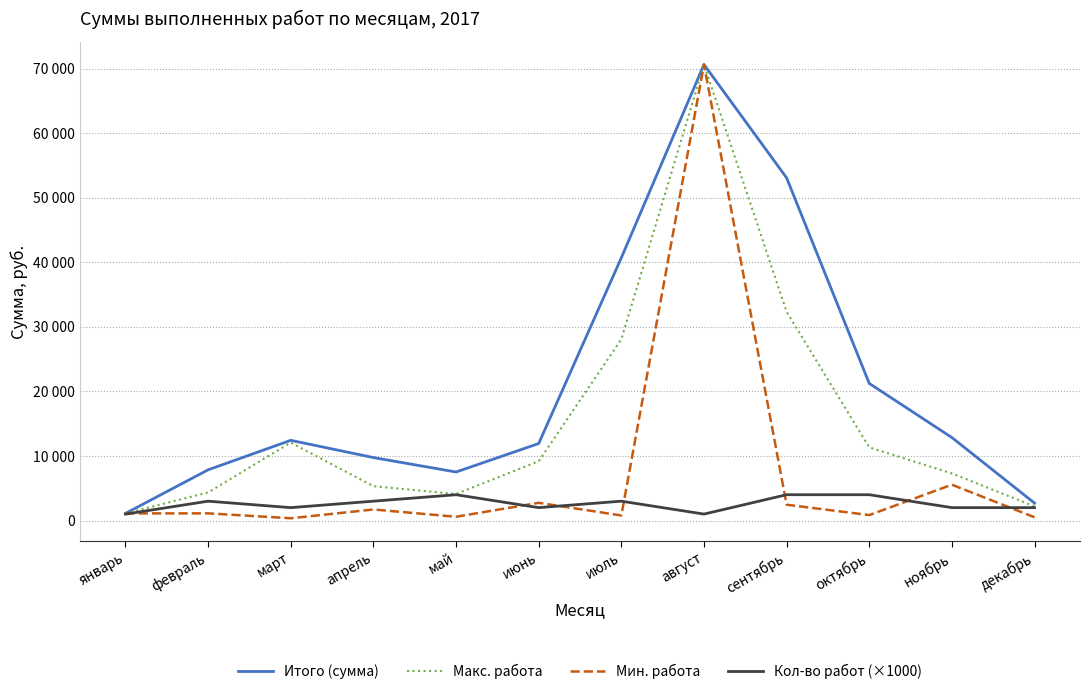

Which series changed the most between февраль and май?

Кол-во работ (×1000)